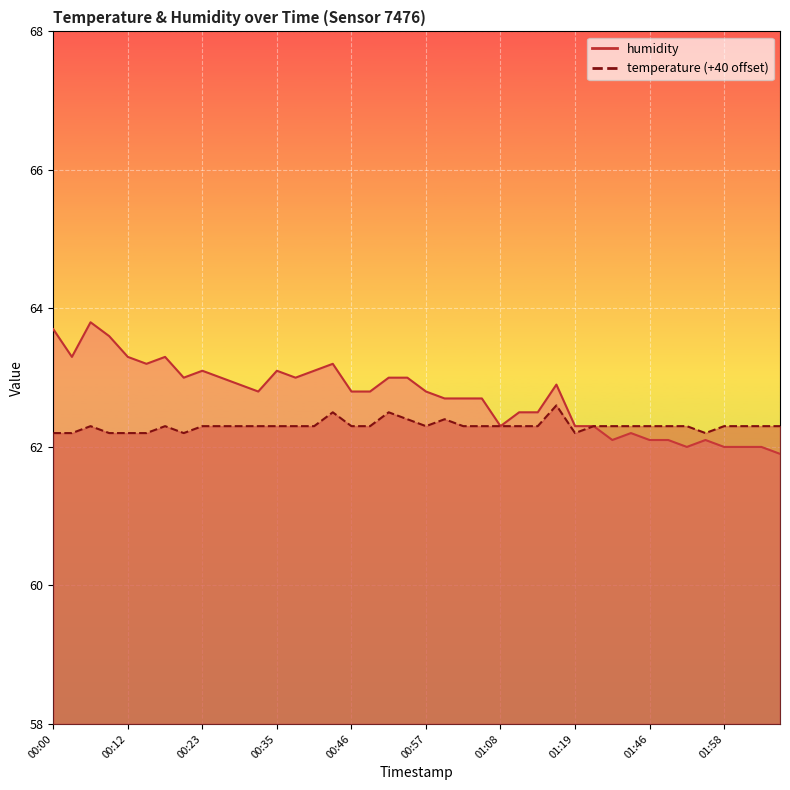

Is it true that temperature equals 106.9 at 00:09?

False